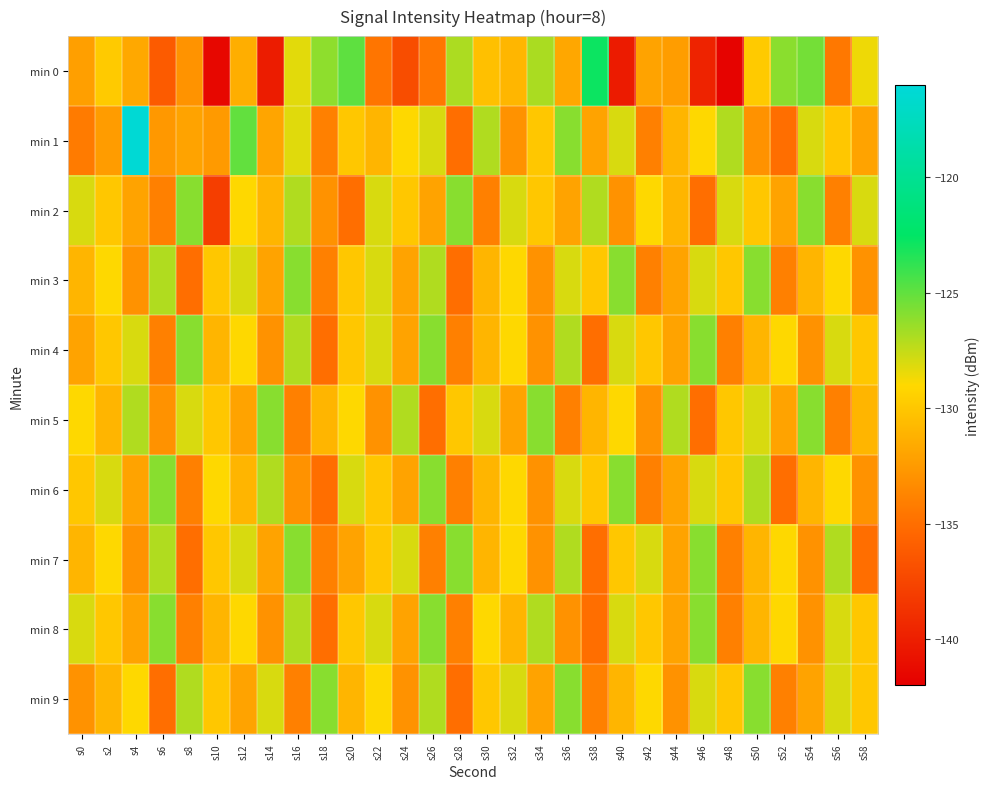

What is the spread (max minus min) of values at s2?

4.4